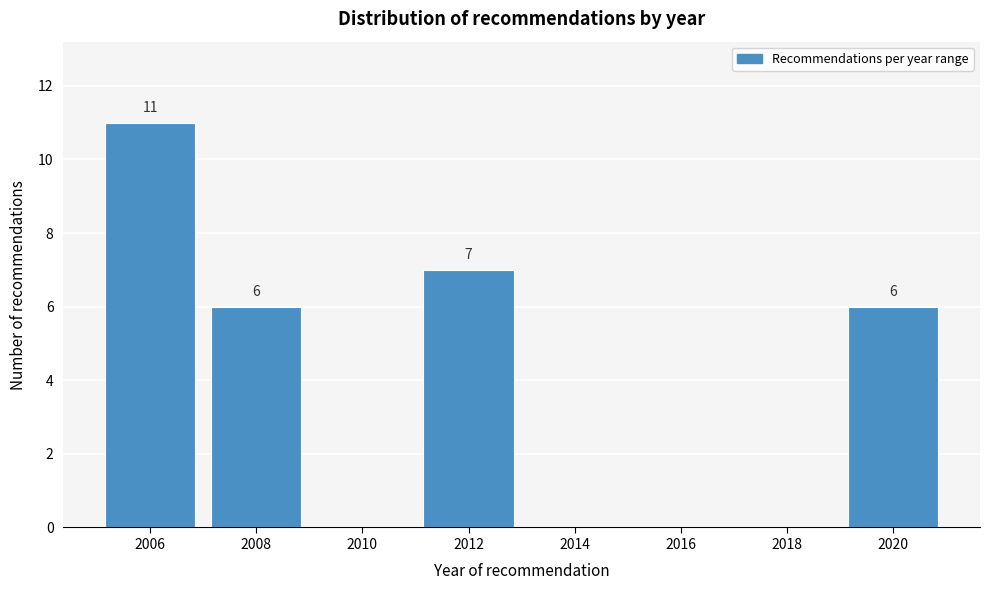

Which range on the x-axis has the tallest bar?

2005 to 2007